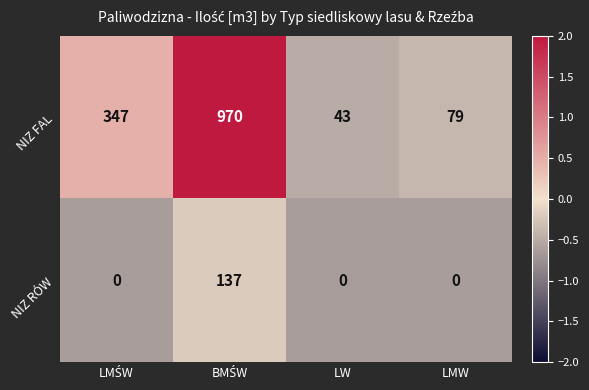

What is the maximum value shown in the chart?

970